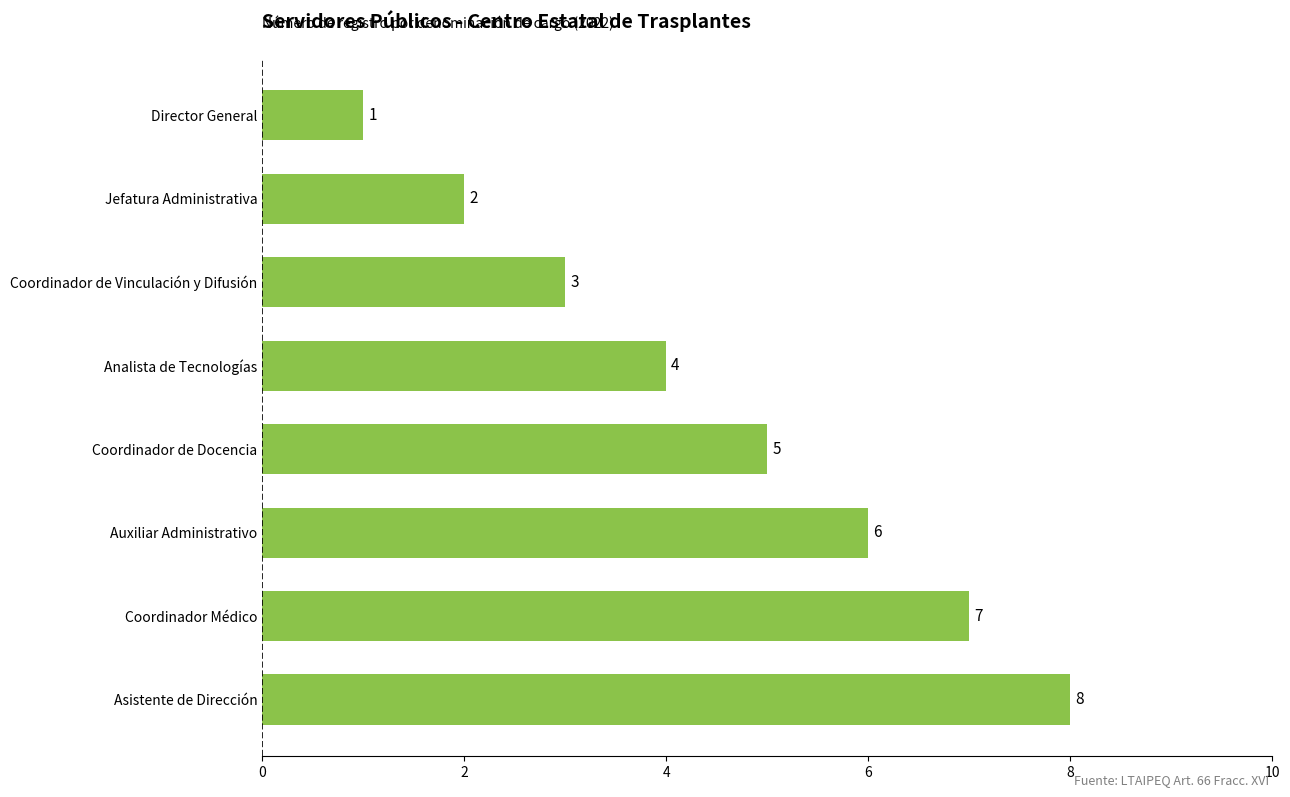

How many distinct data groups are displayed?

1